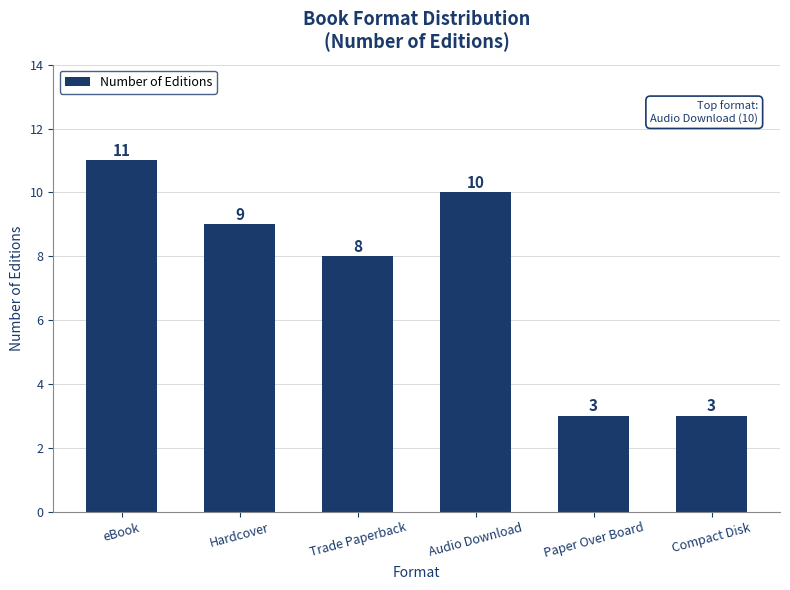

Reading right to left, transcribe all the data shown in this chart.

3	3	10	8	9	11